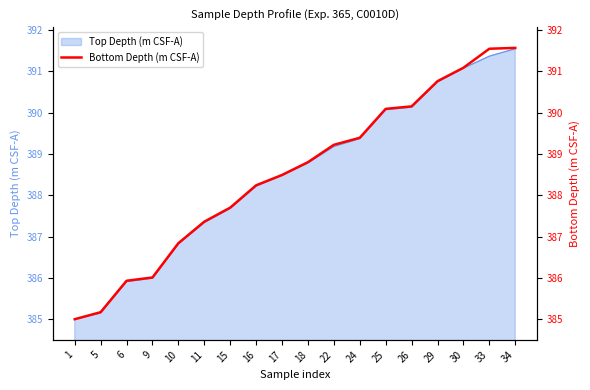

Rank the categories by value from highest to lowest.

34, 33, 30, 29, 26, 25, 24, 22, 18, 17, 16, 15, 11, 10, 9, 6, 5, 1